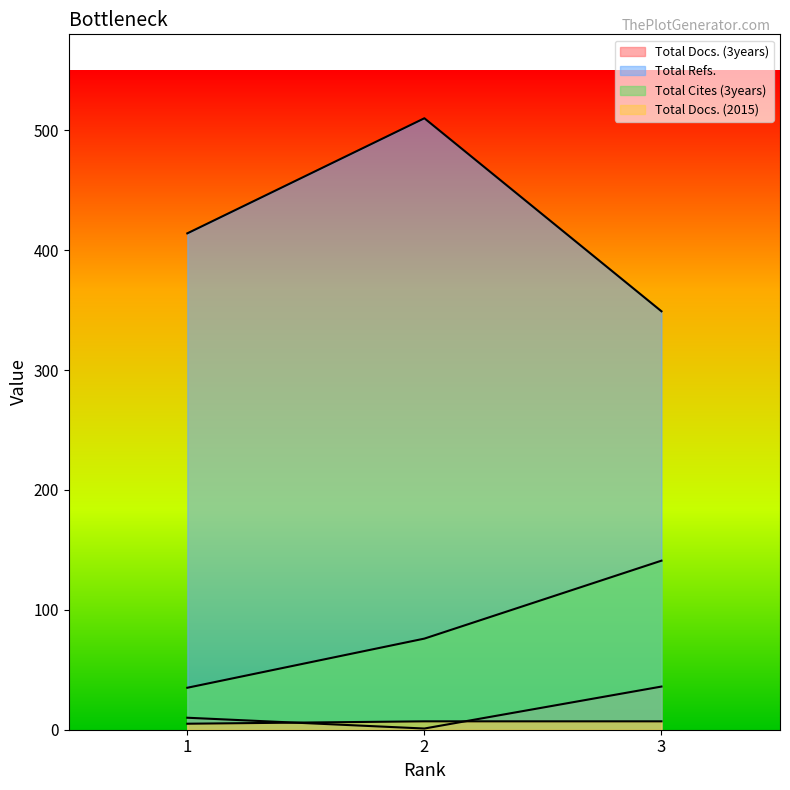

What is the difference between the Total Docs. (2015) values at 1 and 3?

2